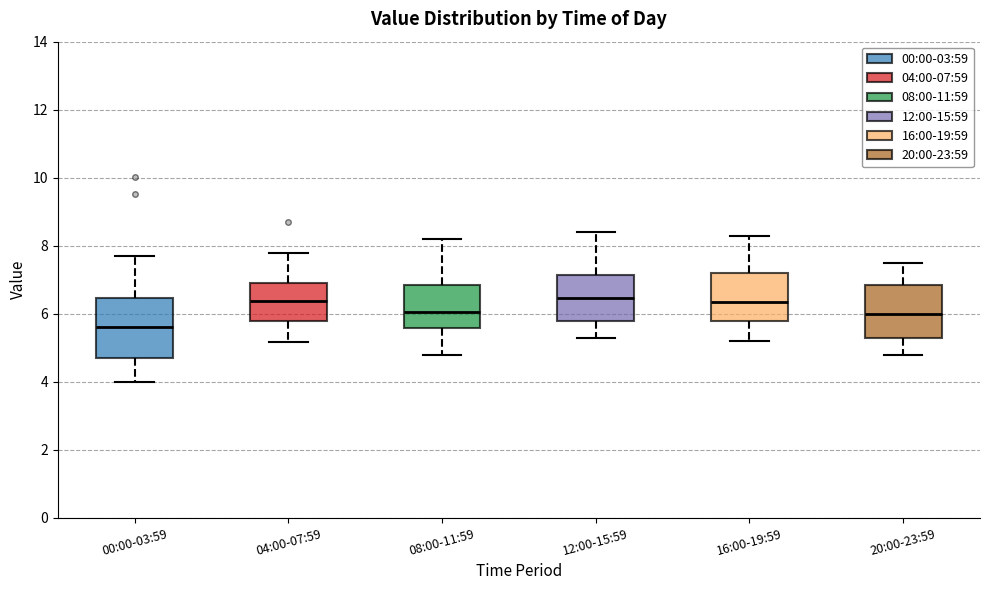

Reading left to right, transcribe this box plot: for each box, give where its median line is, the range the box spans, and where its two whiskers end, as read against the y-axis. The values are not printed on the chart, so give them approximately, as read against the axis.

00:00-03:59: median 5.6, box 4.8 to 6.4, whiskers 4.0 to 7.8
04:00-07:59: median 6.4, box 5.8 to 7.0, whiskers 5.2 to 7.8
08:00-11:59: median 6.0, box 5.6 to 6.8, whiskers 4.8 to 8.2
12:00-15:59: median 6.4, box 5.8 to 7.2, whiskers 5.4 to 8.4
16:00-19:59: median 6.4, box 5.8 to 7.2, whiskers 5.2 to 8.4
20:00-23:59: median 6.0, box 5.4 to 6.8, whiskers 4.8 to 7.6